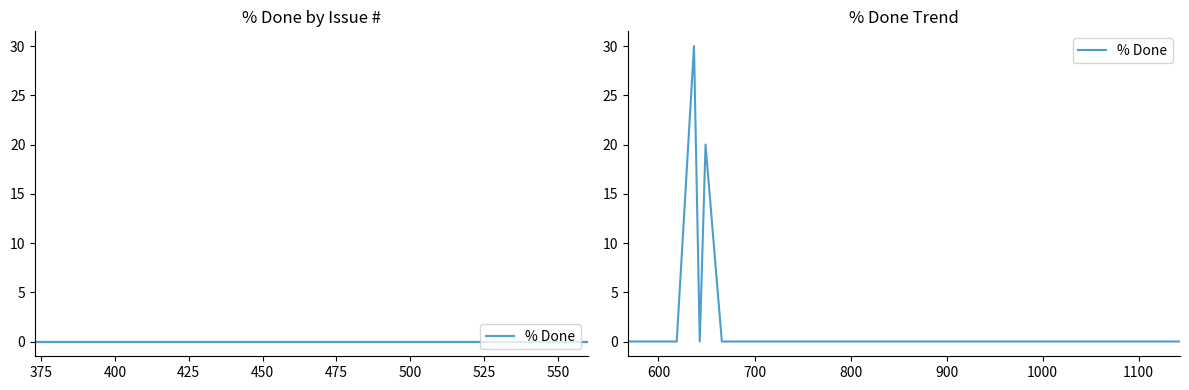

The value at 10 is 11. True or false?

False